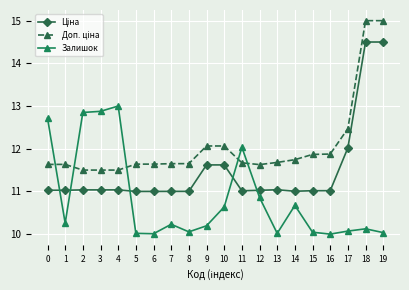

Which category has the highest value in the Залишок series?

4